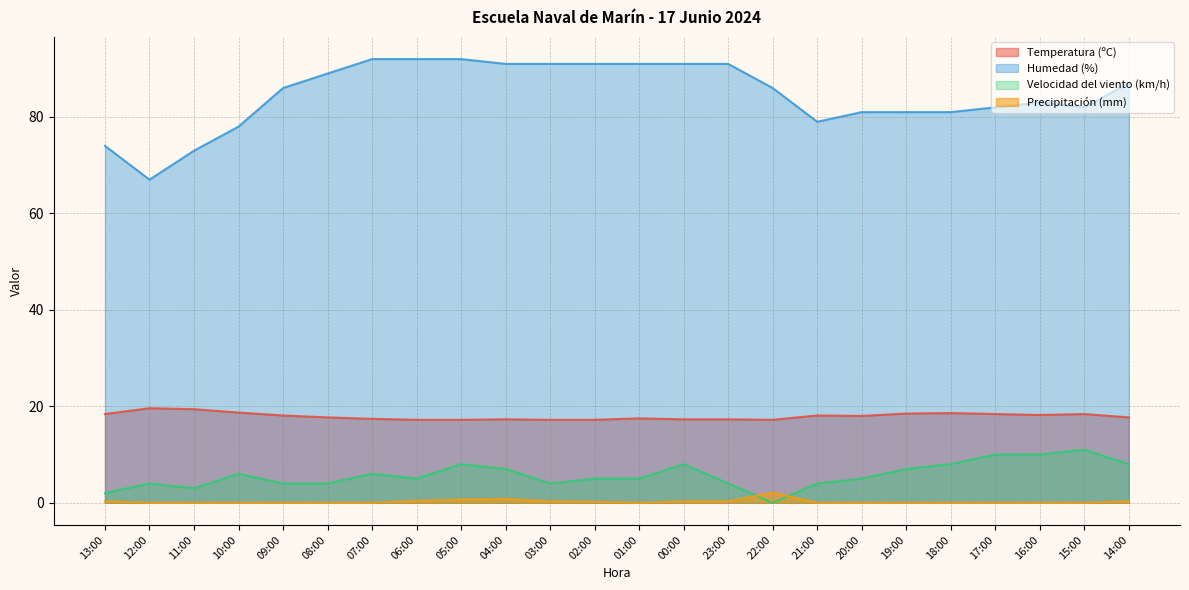

Which series has the largest range (max minus min)?

Humedad (%)